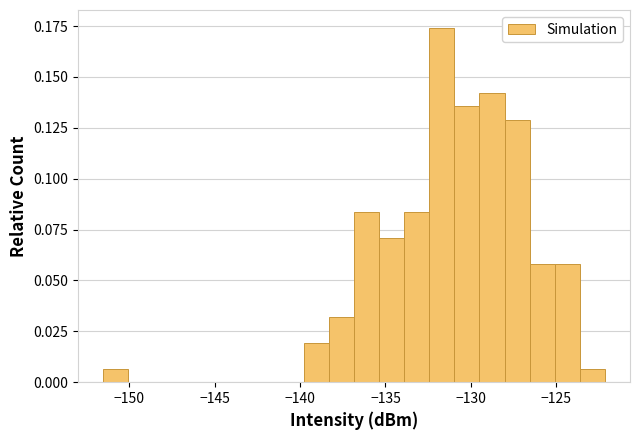

Read against the x-axis, roughly where is the centre of the tallest bar?

-131.5